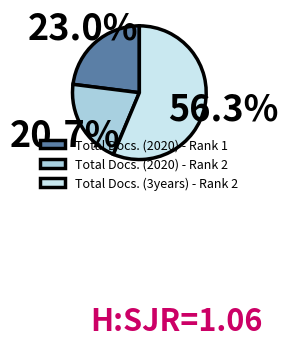

How many slices are in this pie chart?

3